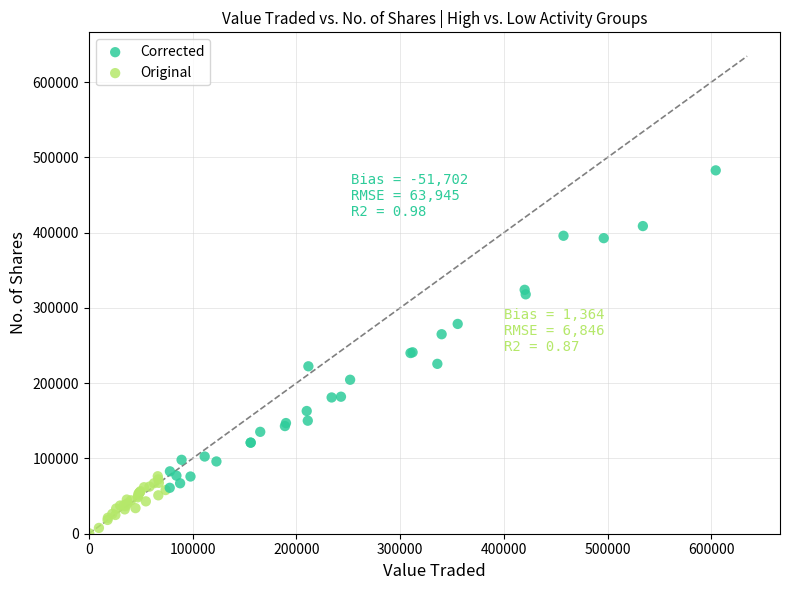

Which series has the widest spread of Y values?

Corrected